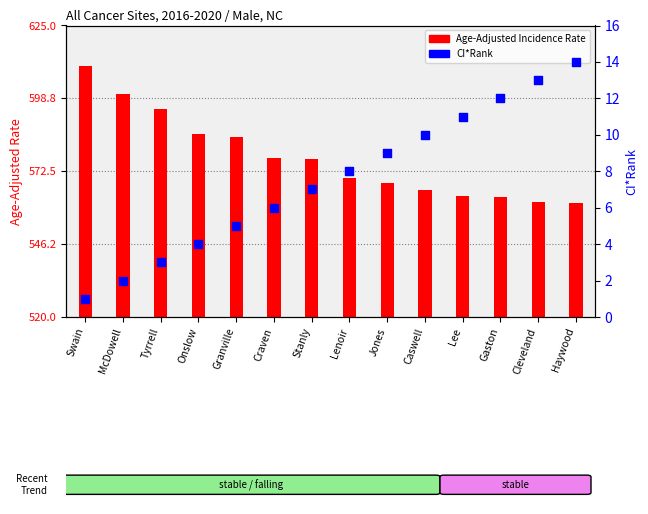

Which series contains the highest Y value?

Age-Adjusted Incidence Rate